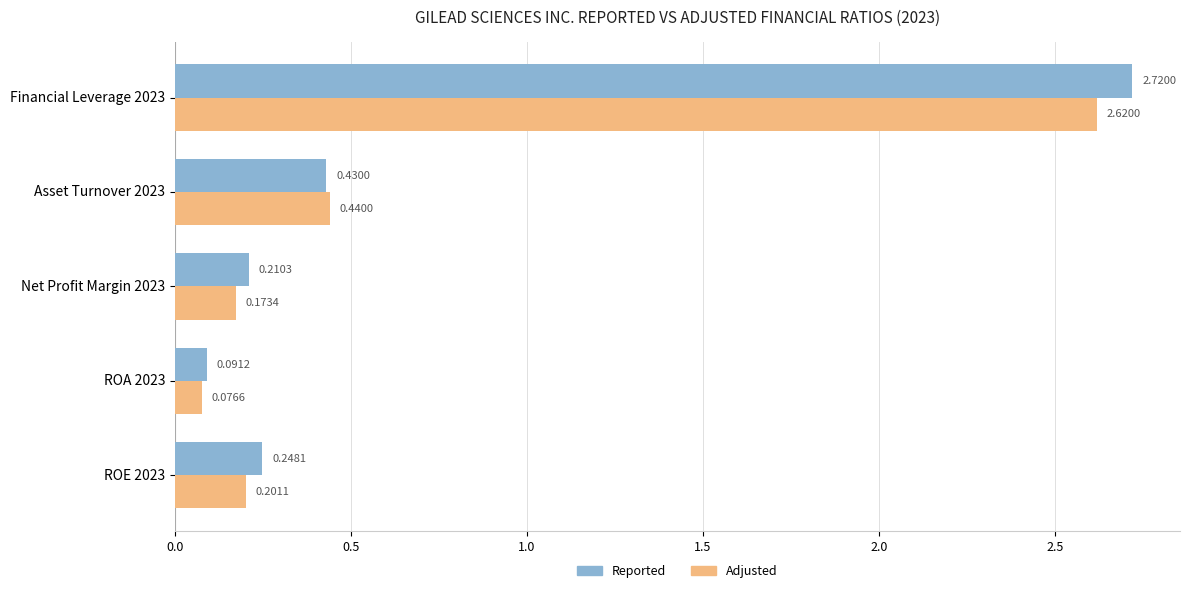

List the labels in order of Adjusted value, smallest first.

ROA 2023, Net Profit Margin 2023, ROE 2023, Asset Turnover 2023, Financial Leverage 2023